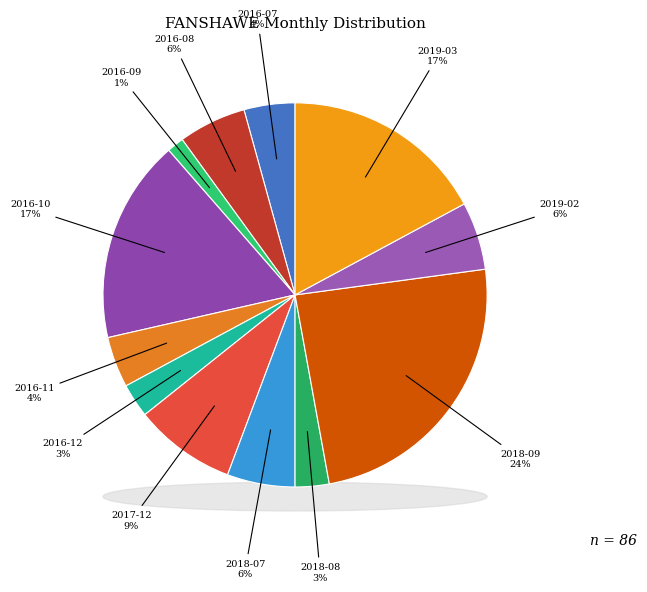

Is there any slice that represents more than half of the pie?

No